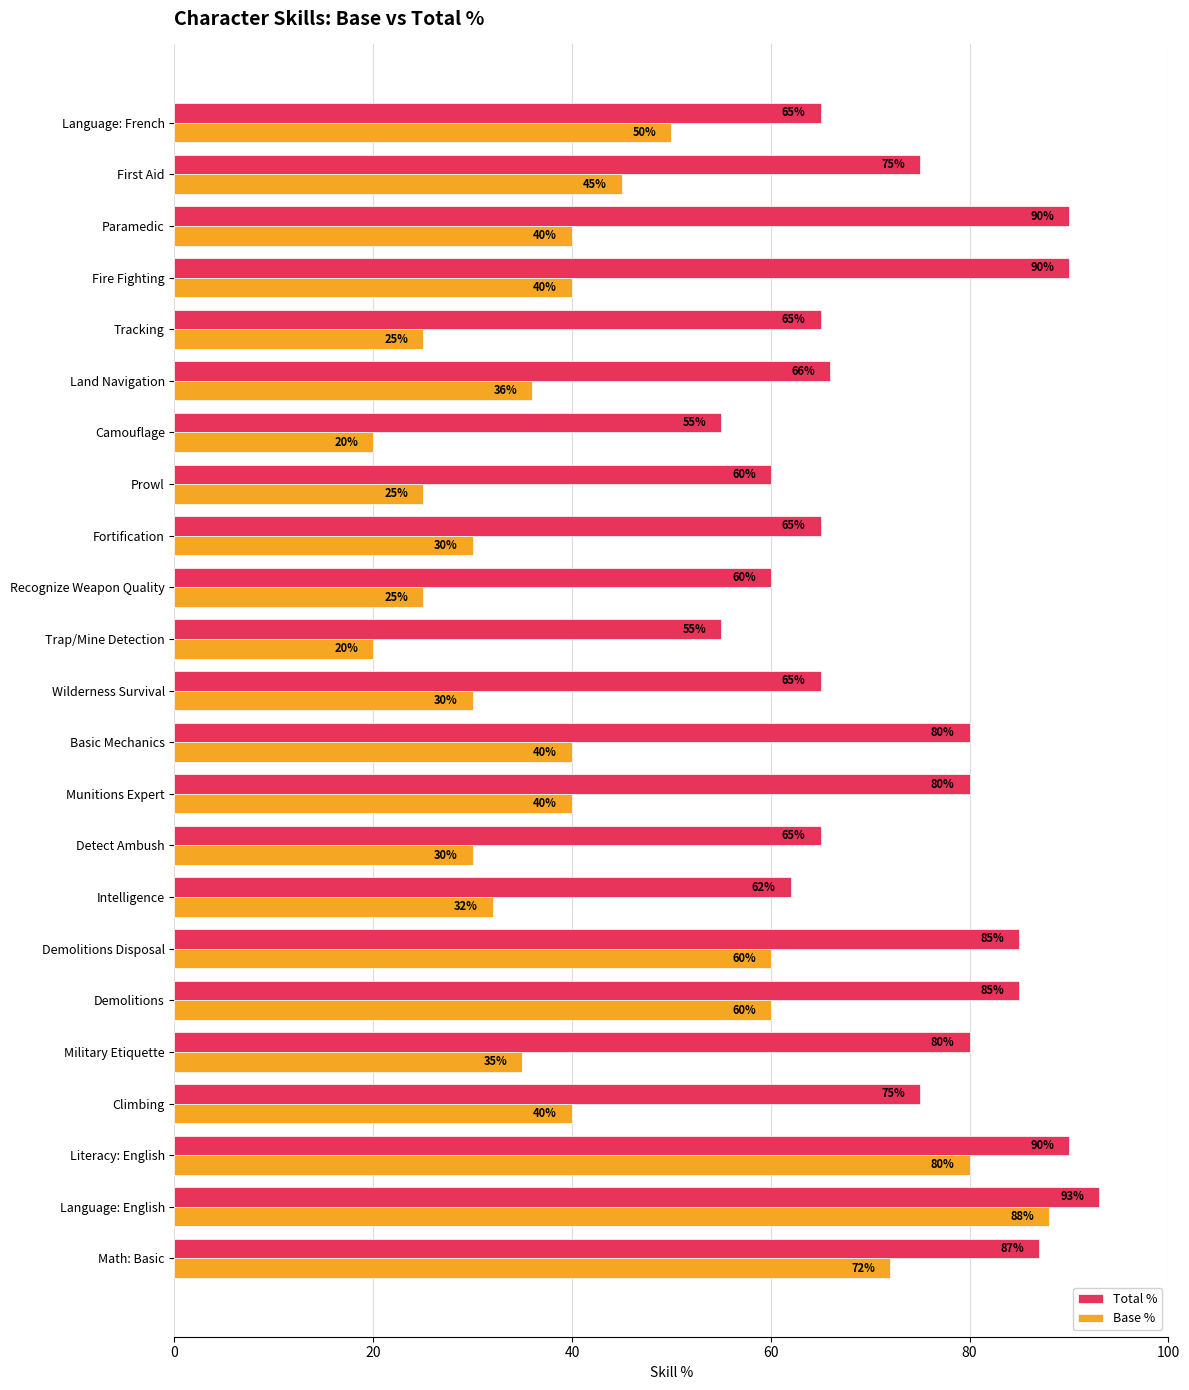

What is the difference between the second highest and second lowest values in the Total % series?

35